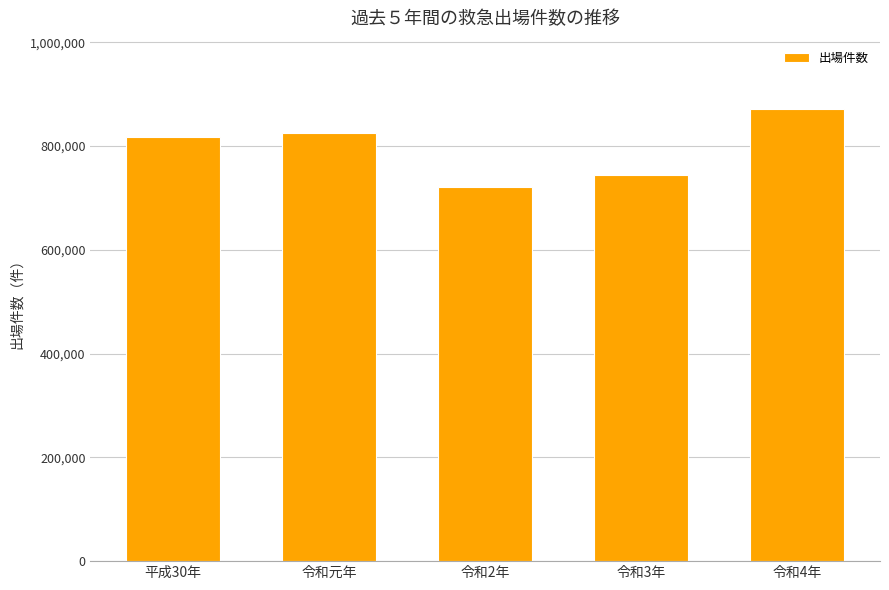

What is the minimum value shown in the chart?

720965